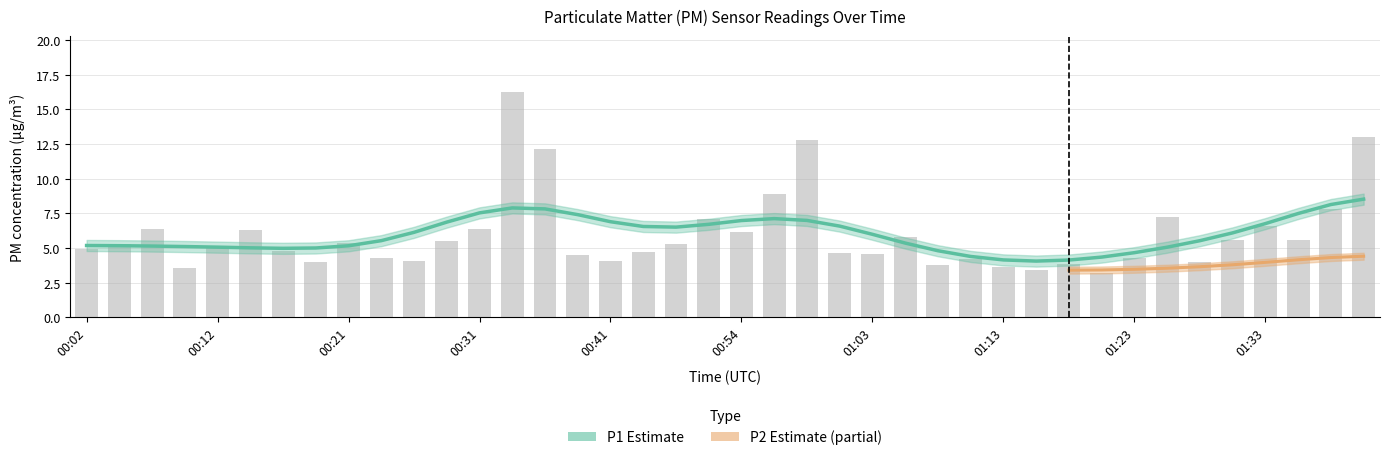

Is it true that the value at 01:33 is 6.6?

True